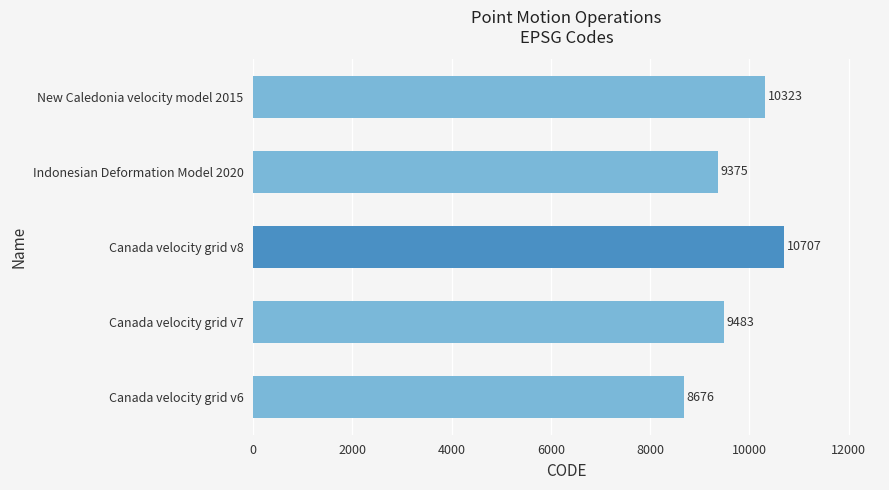

Reading top to bottom, list all the values displayed in this chart.

10323	9375	10707	9483	8676